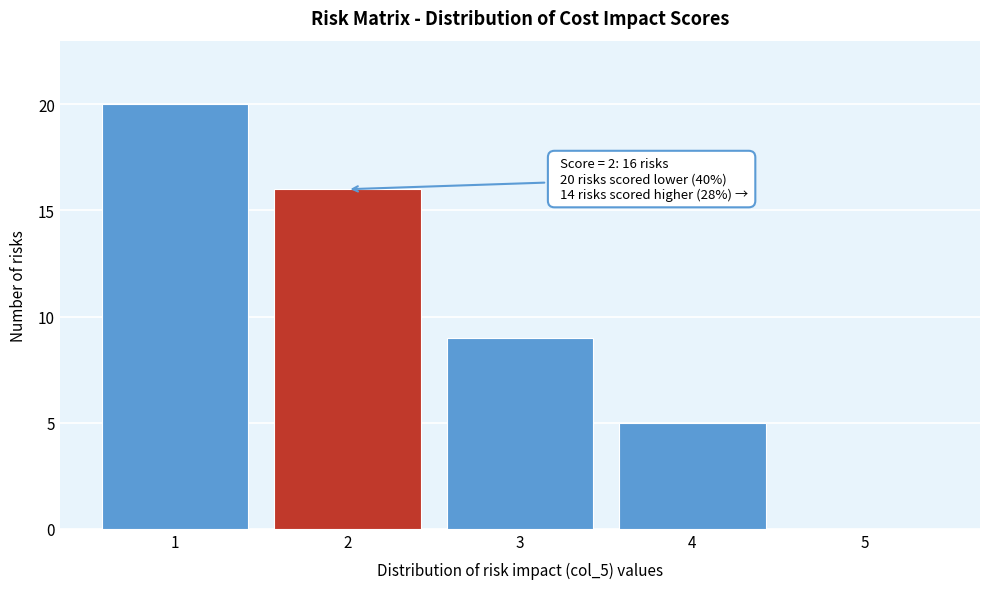

Over which range of the x-axis is the bar tallest?

0.5 to 1.5